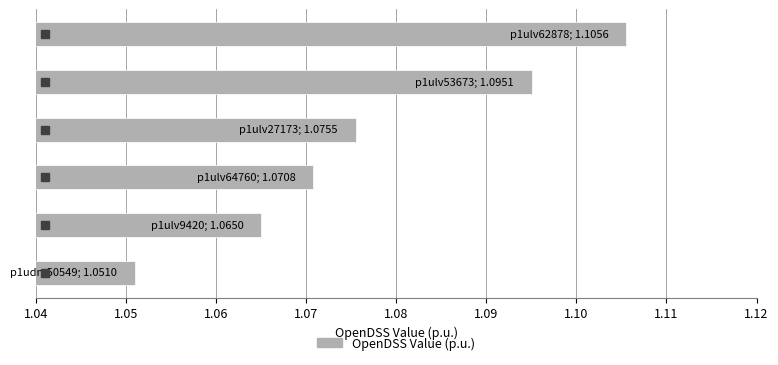

What is the sum of all values?

6.5